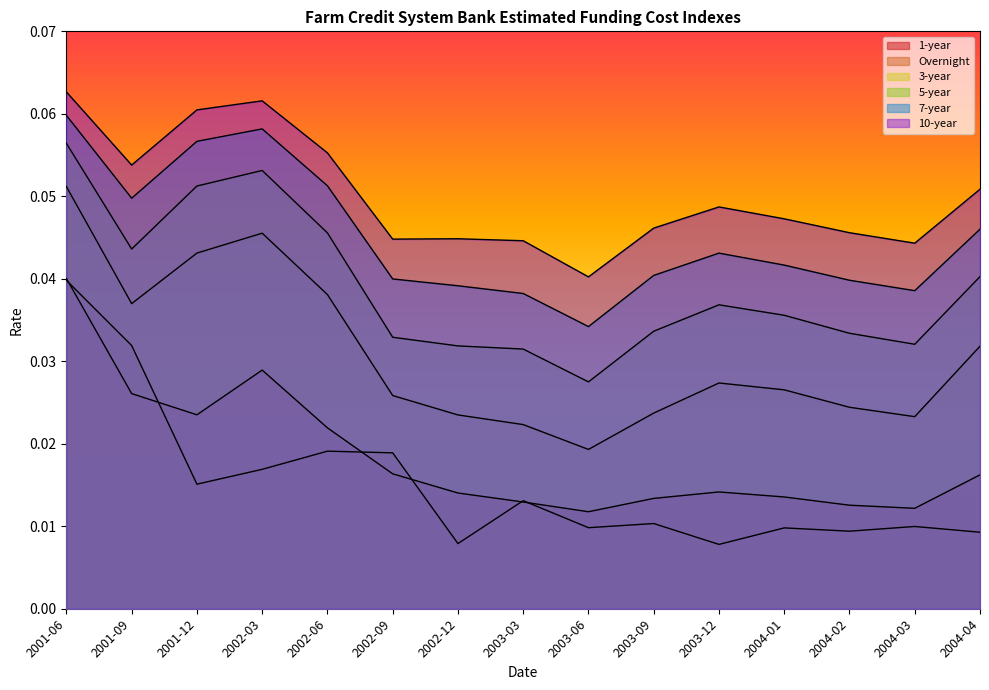

Which label corresponds to the largest value in the chart?

2001-06